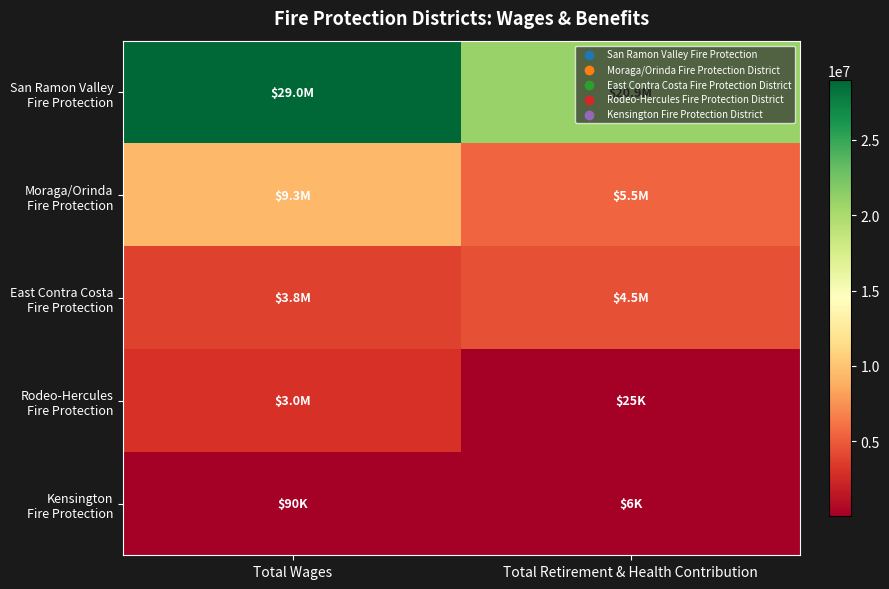

How many distinct data groups are displayed?

5